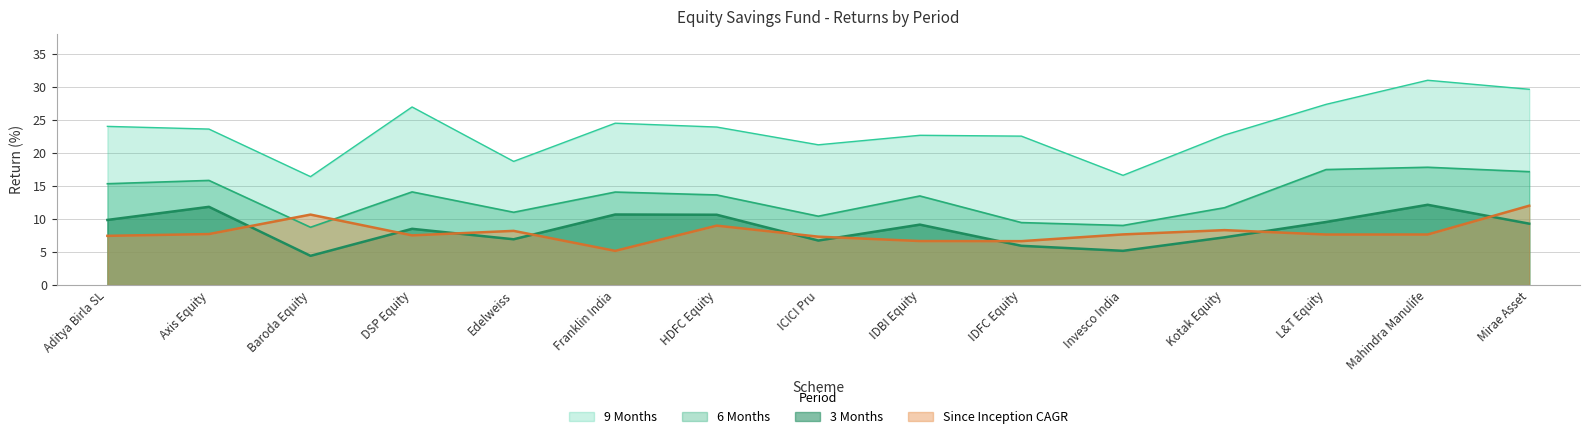

What are all the series names shown in the legend?

9 Months, 6 Months, 3 Months, Since Inception CAGR